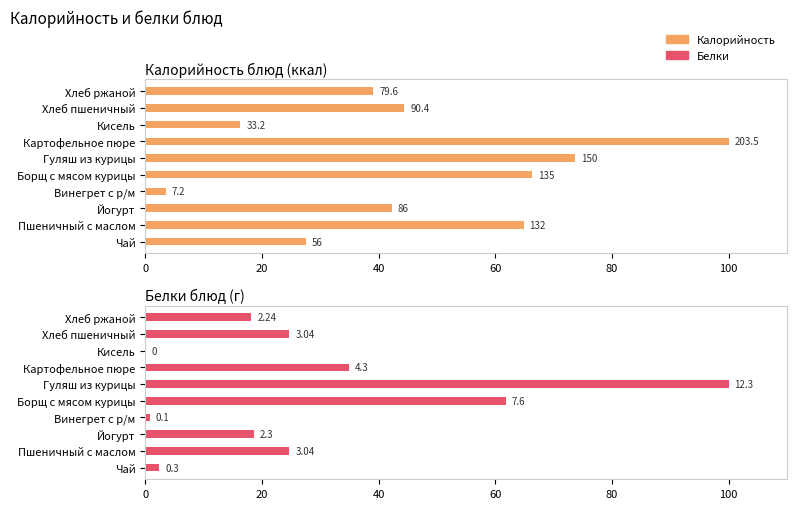

How many bars are there in each group?

2